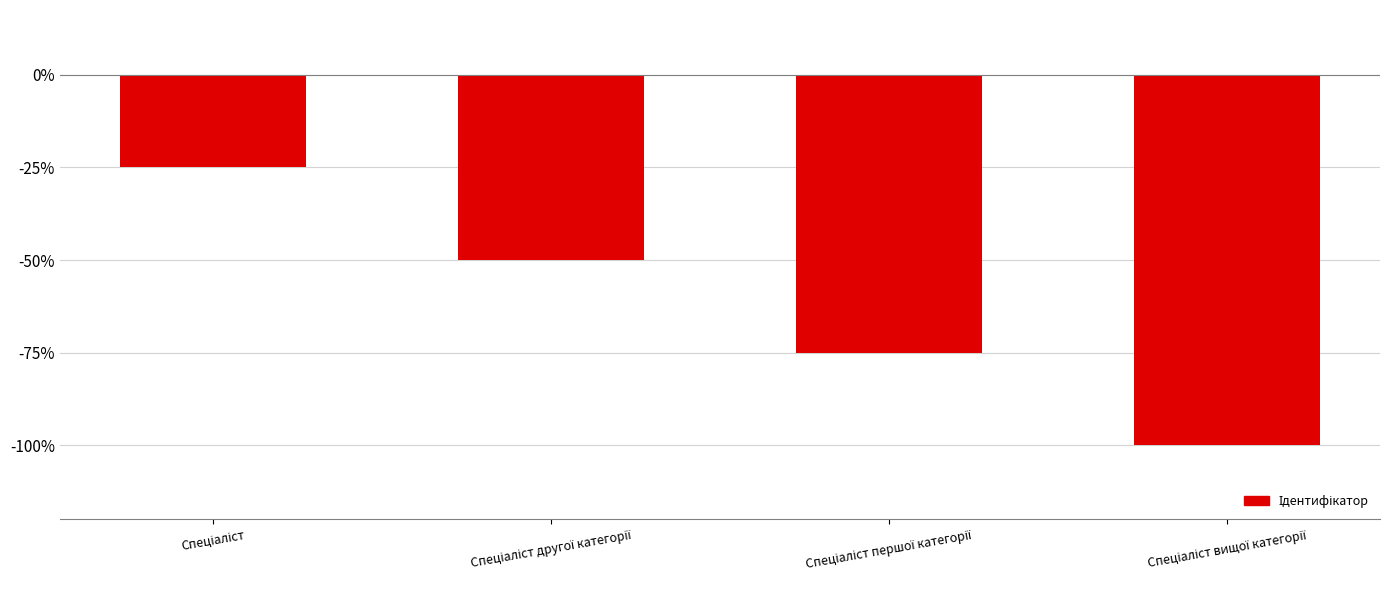

At which label is the value closest to -2?

Спеціаліст другої категорії